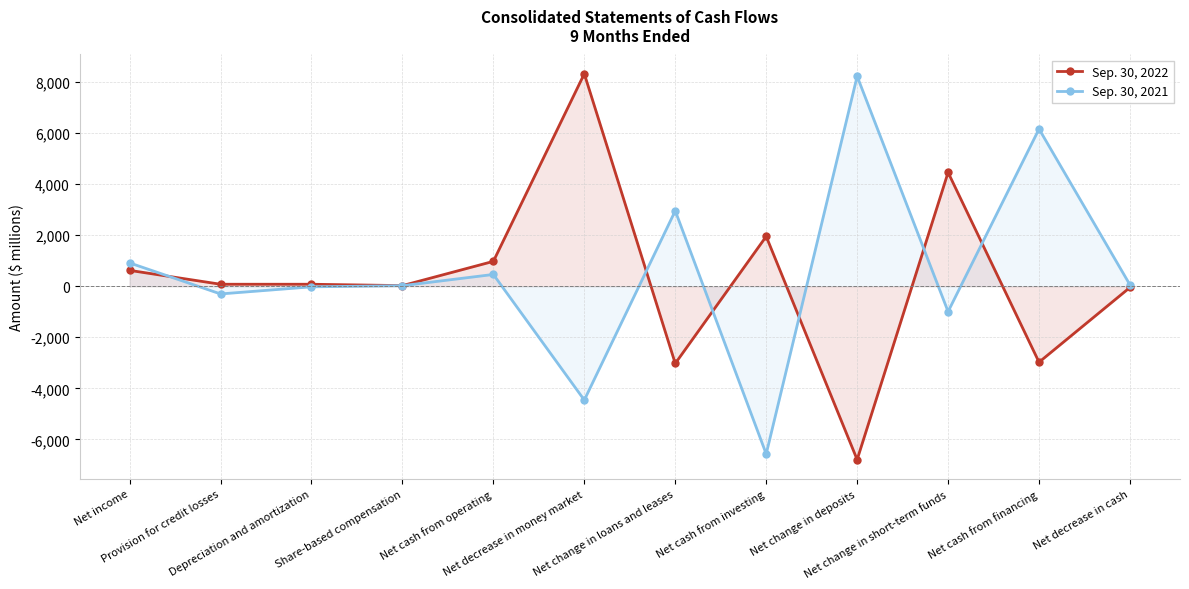

Rank the series at Share-based compensation from lowest to highest value.

Sep. 30, 2021, Sep. 30, 2022